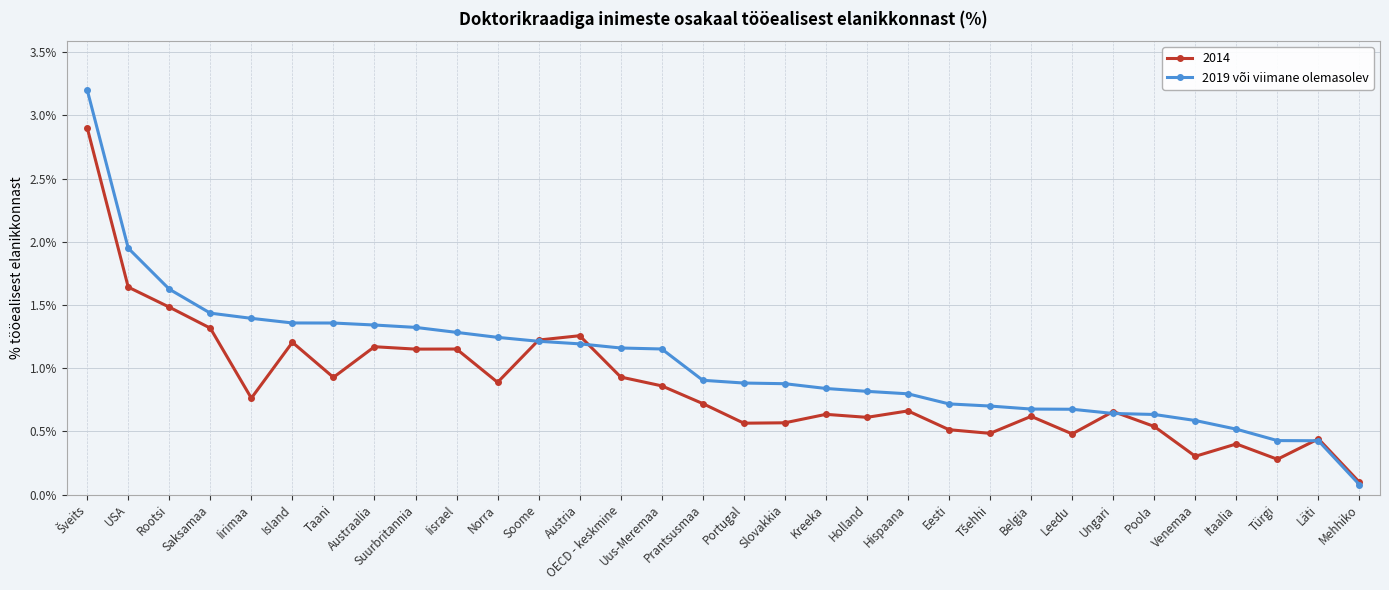

At which category does the chart reach its minimum across all series?

Mehhiko